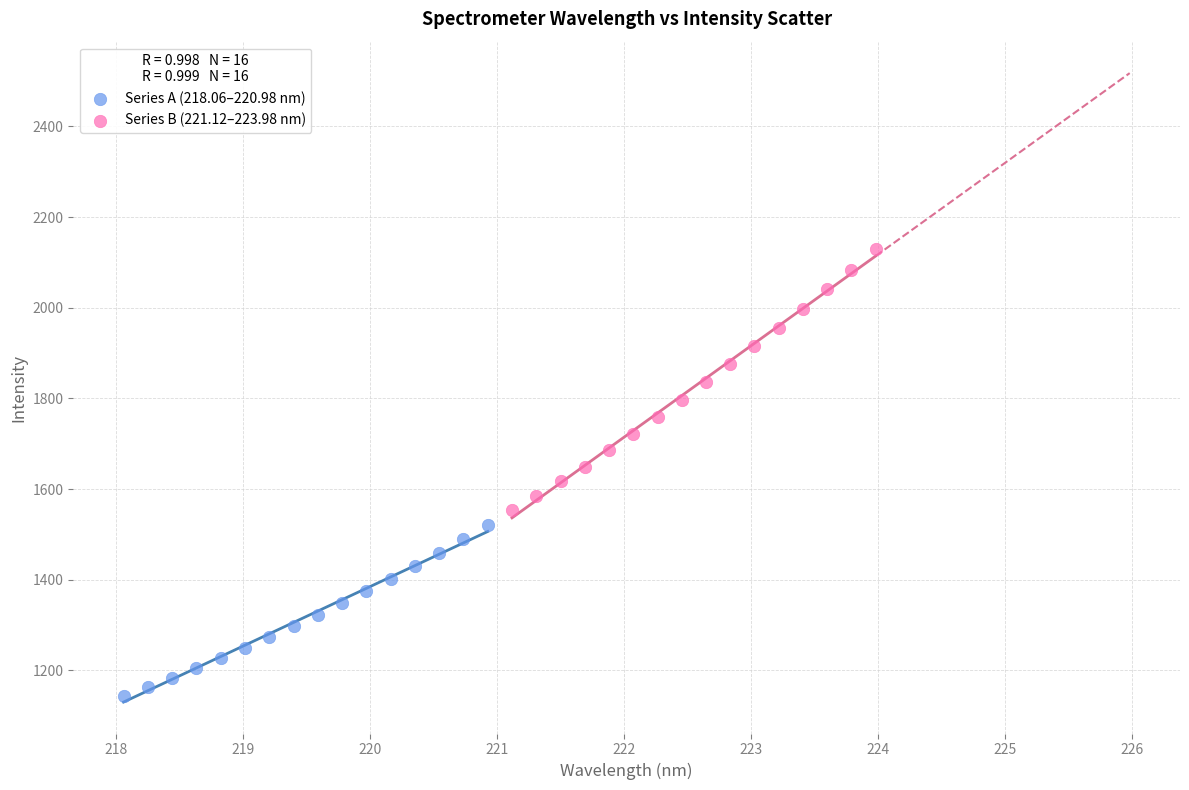

Which series reaches the minimum Y coordinate?

Series A (218.06–220.98 nm)